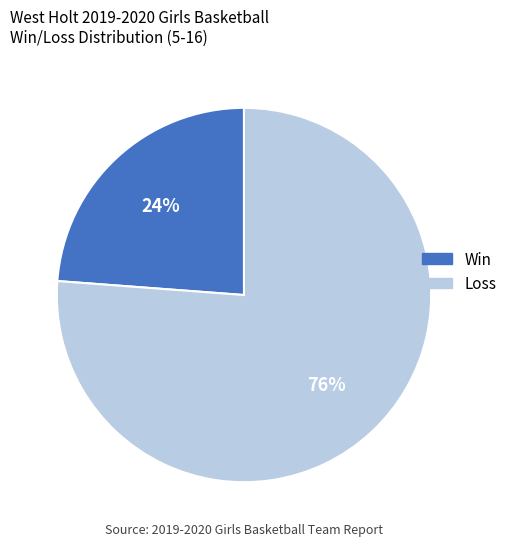

To the nearest percent, what is the difference between the largest and smallest slice percentages?

52%